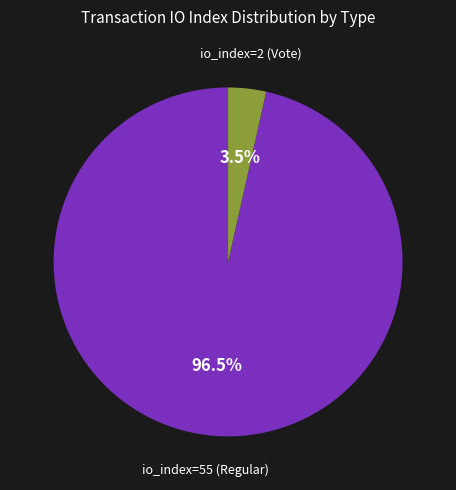

Does any single category account for the majority?

Yes